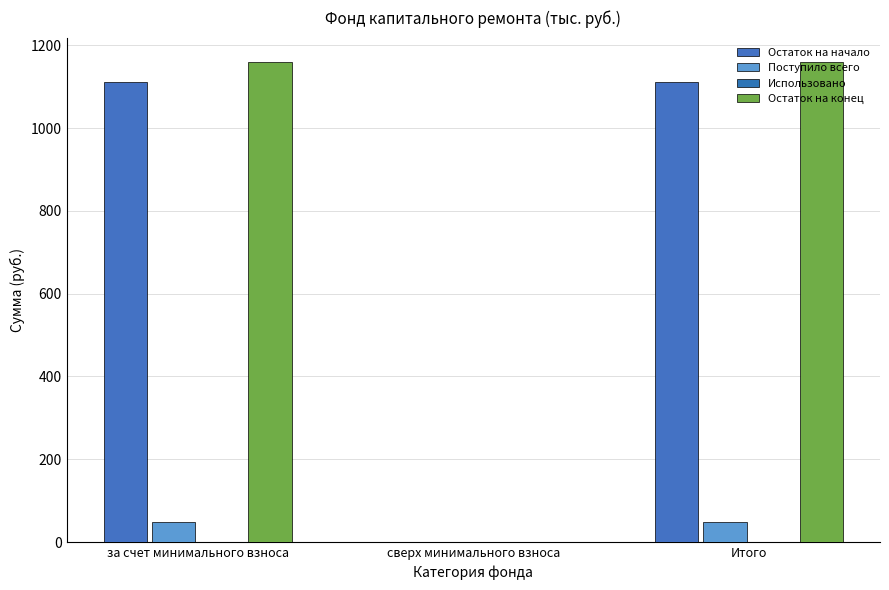

How many categories are shown in the chart?

3